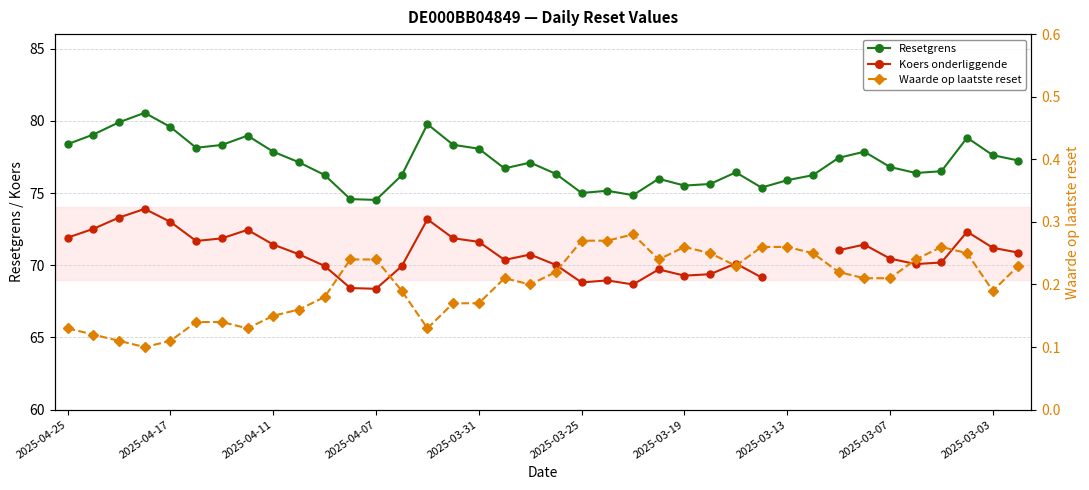

What is the difference between the Resetgrens values at 36 and 17?

0.9